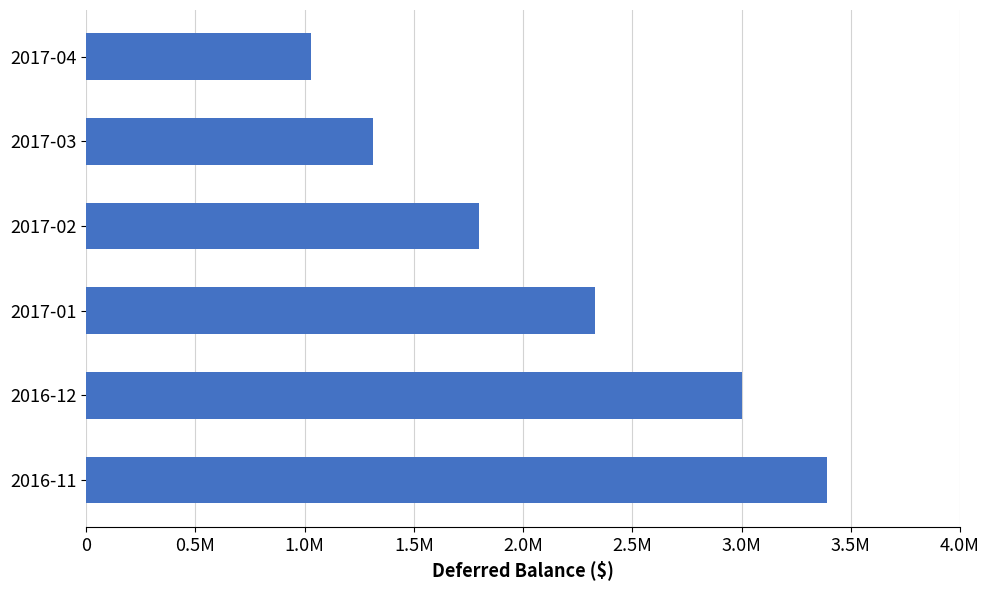

At which category does the chart reach its minimum across all series?

2017-04